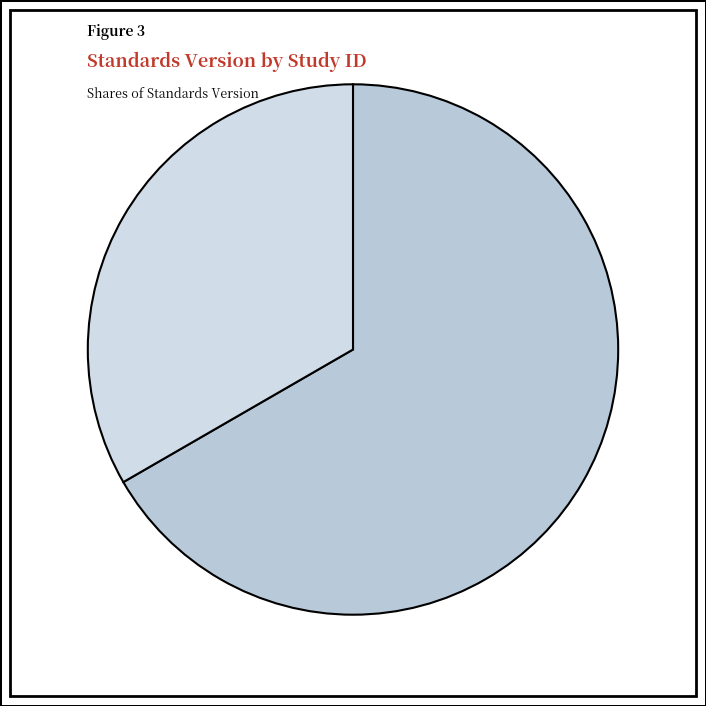

Which slice is the smallest?

WWHV058030